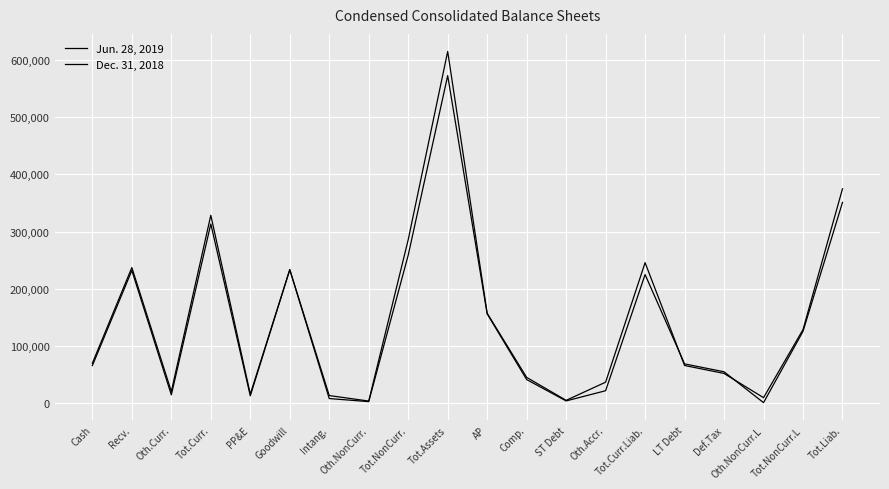

How many values in the Jun. 28, 2019 series are below 70329?

10